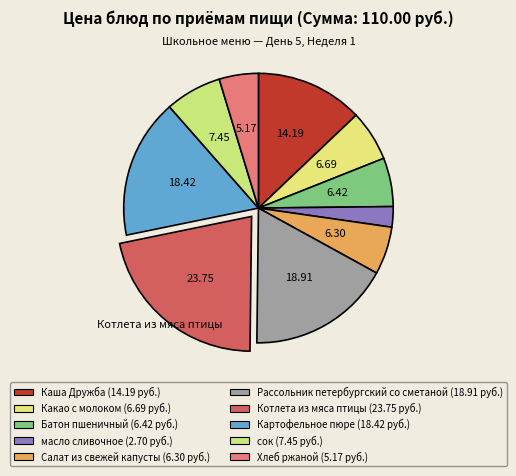

What is the ratio of the value at Какао с молоком to the value at Батон пшеничный?

1.0